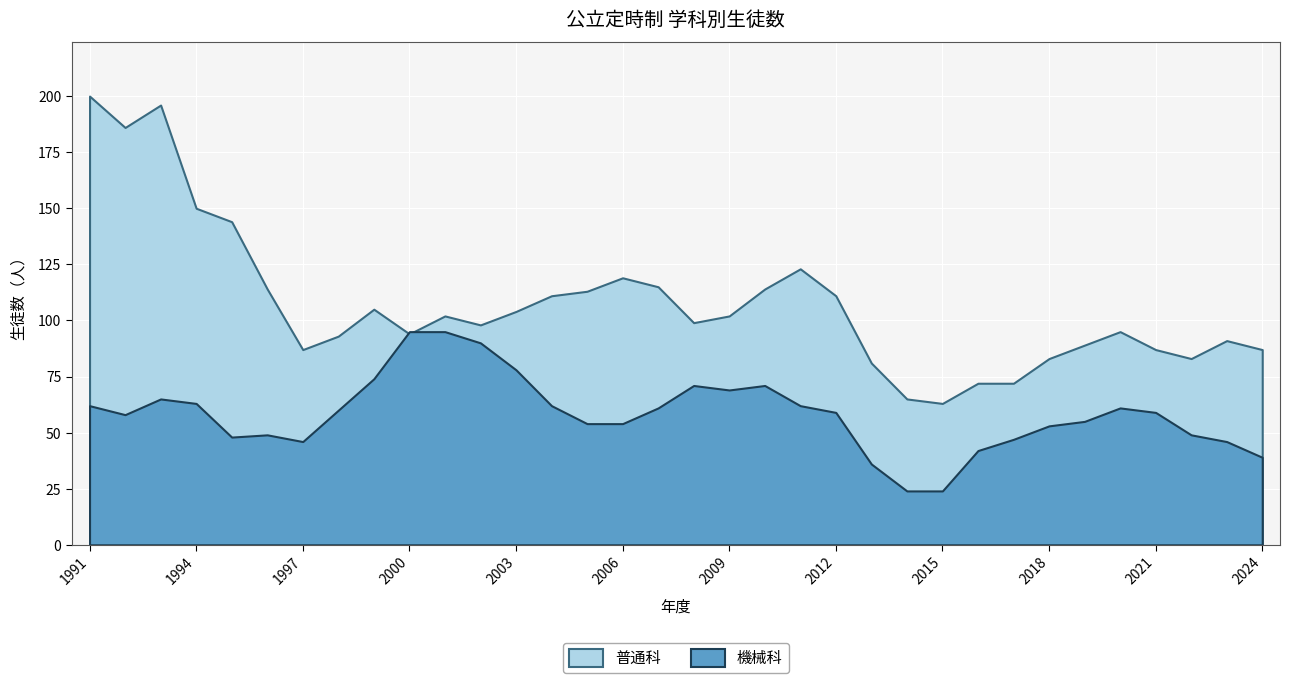

How many data points in 普通科 are above 102?

15